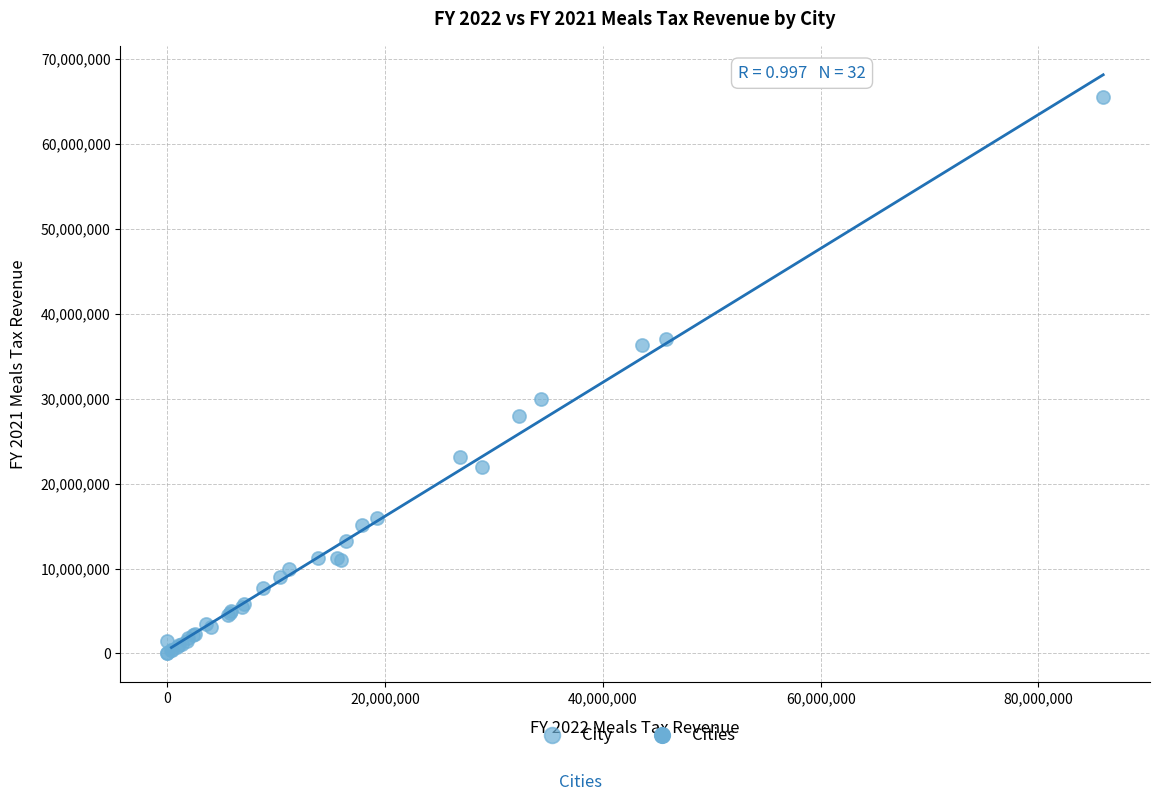

What Y value in the scatter plot is closest to 32786483?

29993174